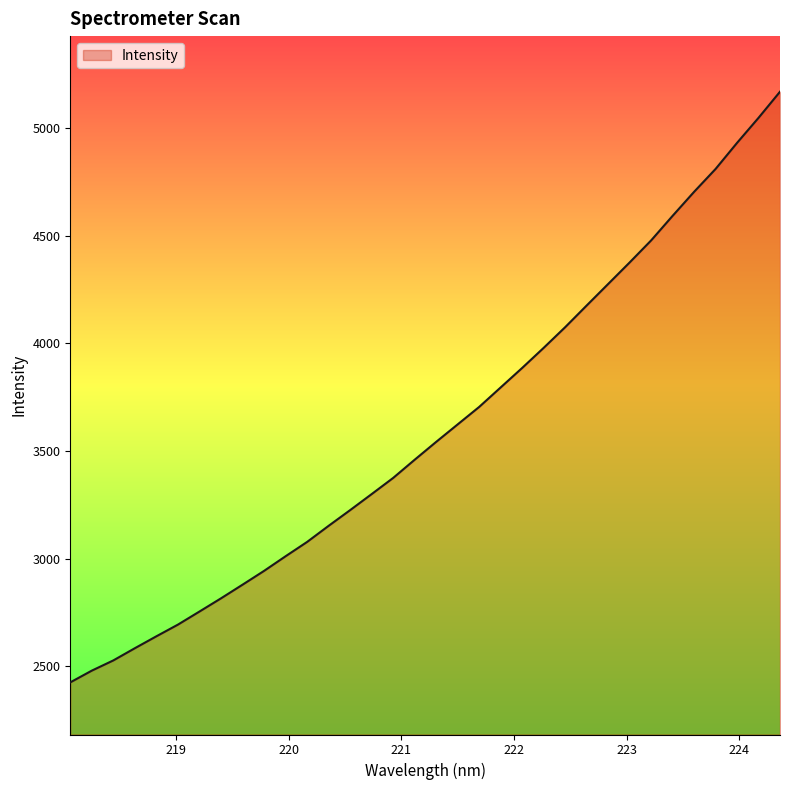

What is the difference between the maximum and minimum values?

2746.4